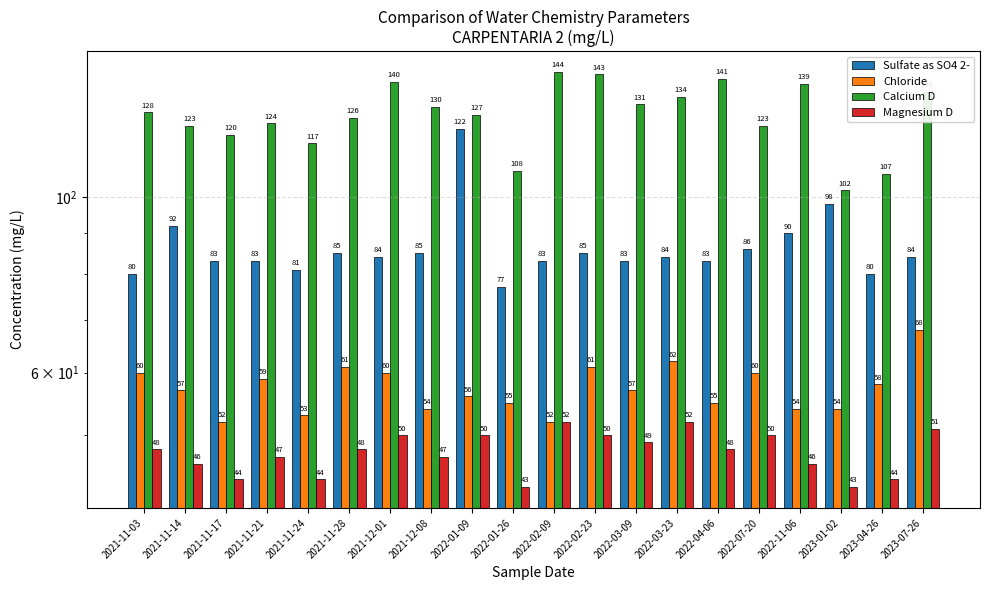

List the series in order of their peak value, highest first.

Calcium D, Sulfate as SO4 2-, Chloride, Magnesium D